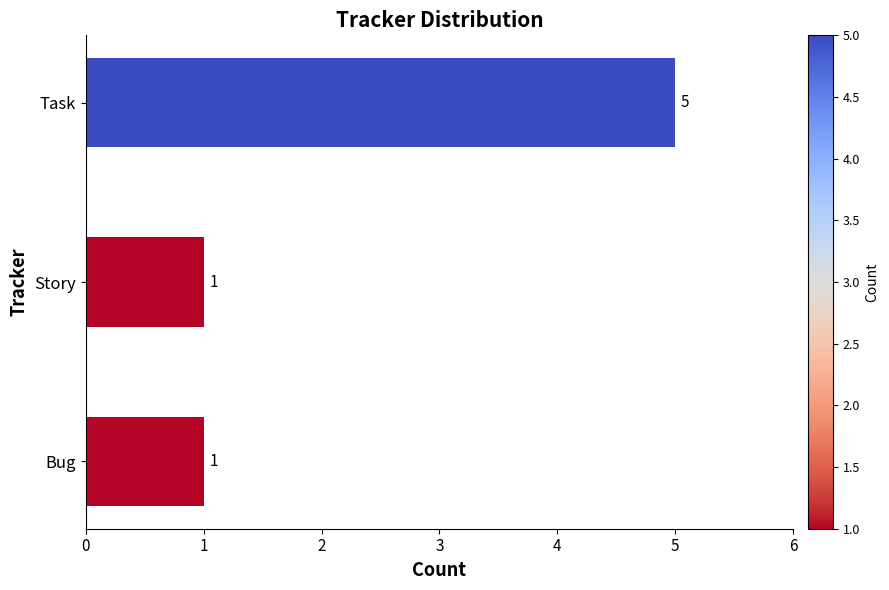

Is it true that the value at Story is 1?

True